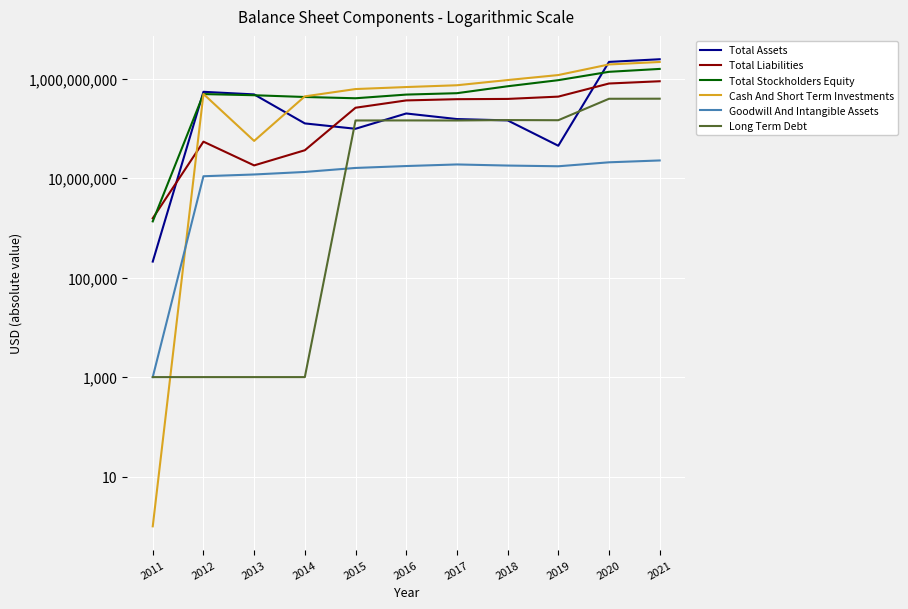

Between 2019 and 2021, which is larger?

2021